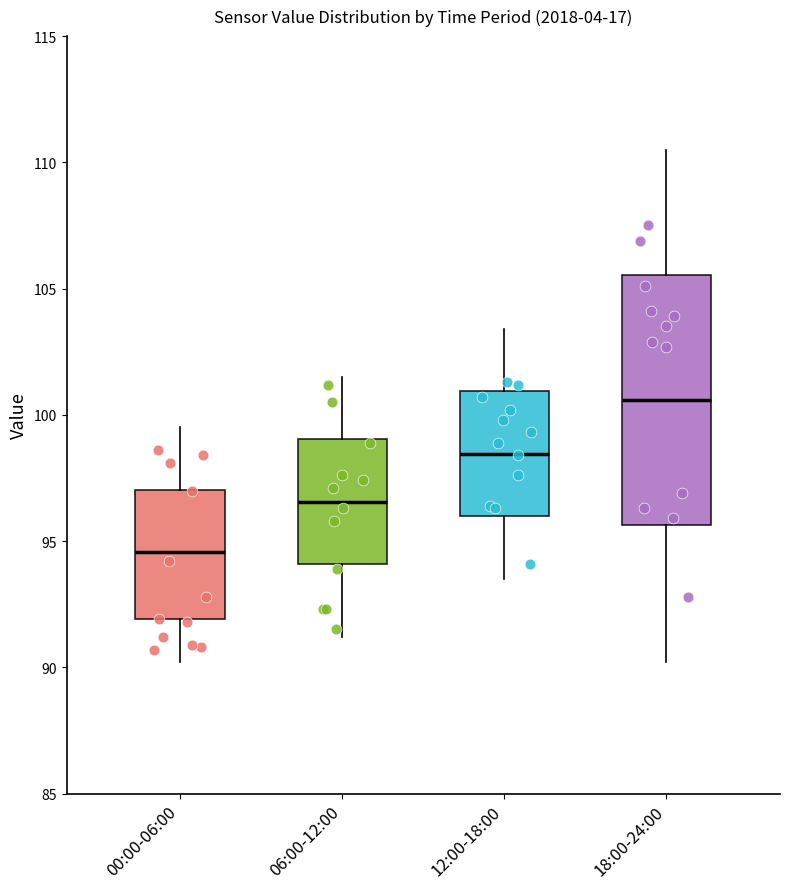

Reading left to right, read every box against the y-axis: the position of its median line, the range the box covers, and the ends of its whiskers. The values are not printed on the chart, so give them approximately, as read against the axis.

00:00-06:00: median 94.5, box 92.0 to 97.0, whiskers 90.0 to 99.5
06:00-12:00: median 96.5, box 94.0 to 99.0, whiskers 91.0 to 101.5
12:00-18:00: median 98.5, box 96.0 to 101.0, whiskers 93.5 to 103.5
18:00-24:00: median 100.5, box 95.5 to 105.5, whiskers 90.0 to 110.5